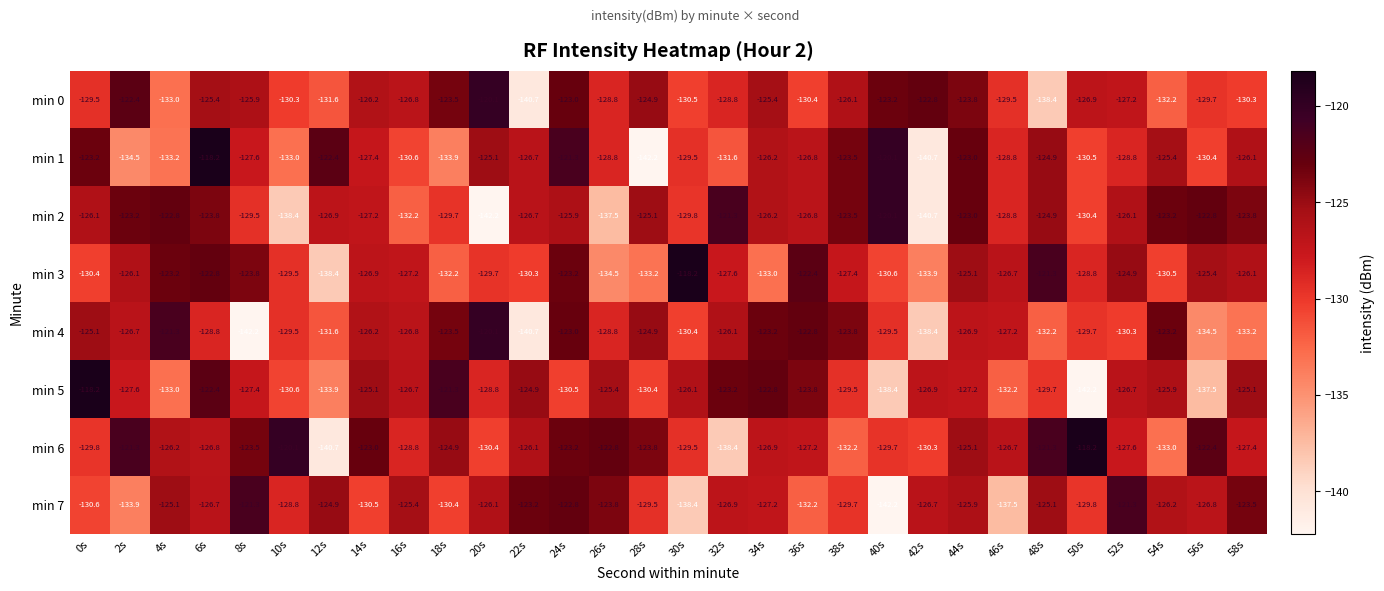

How many data points in min 2 are less than -126?

17